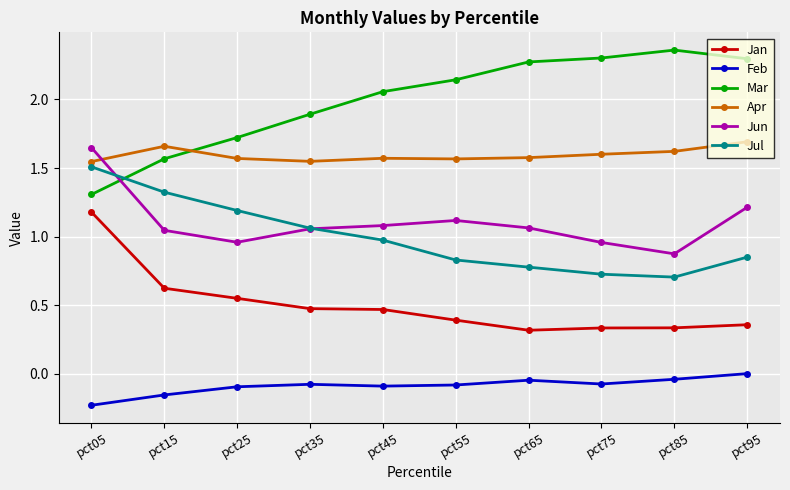

The value of Feb at pct75 is -0.1. True or false?

True